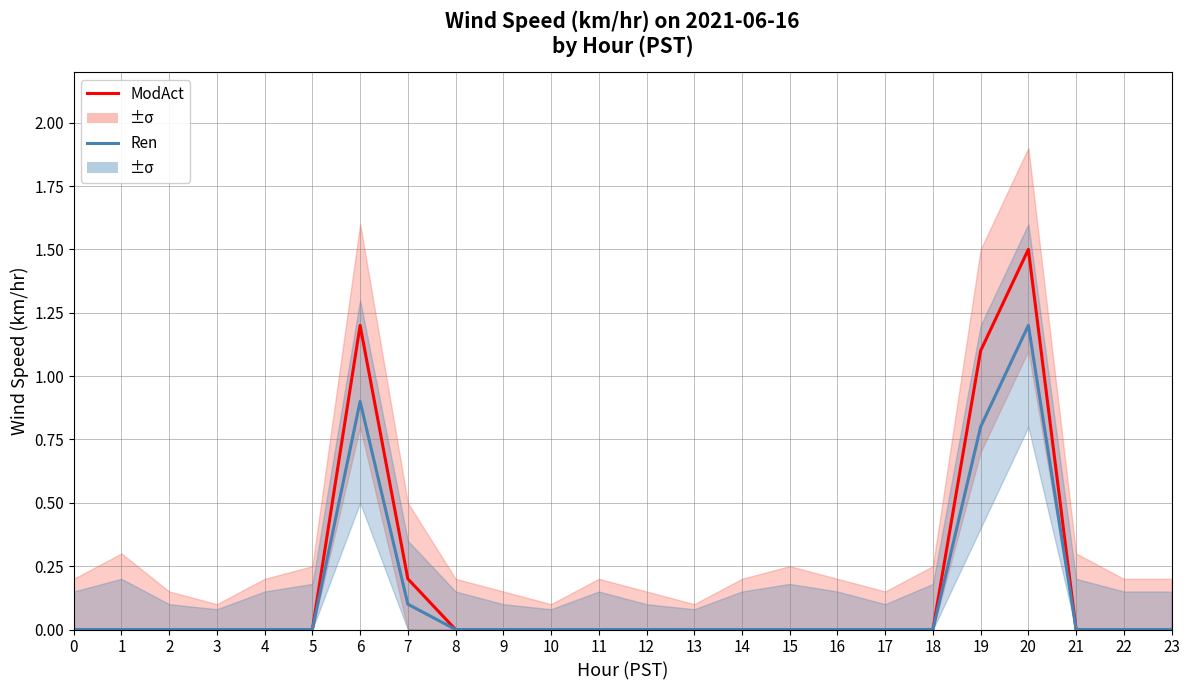

List the labels in order of Ren value, smallest first.

0, 1, 2, 3, 4, 5, 8, 9, 10, 11, 12, 13, 14, 15, 16, 17, 18, 21, 22, 23, 7, 19, 6, 20